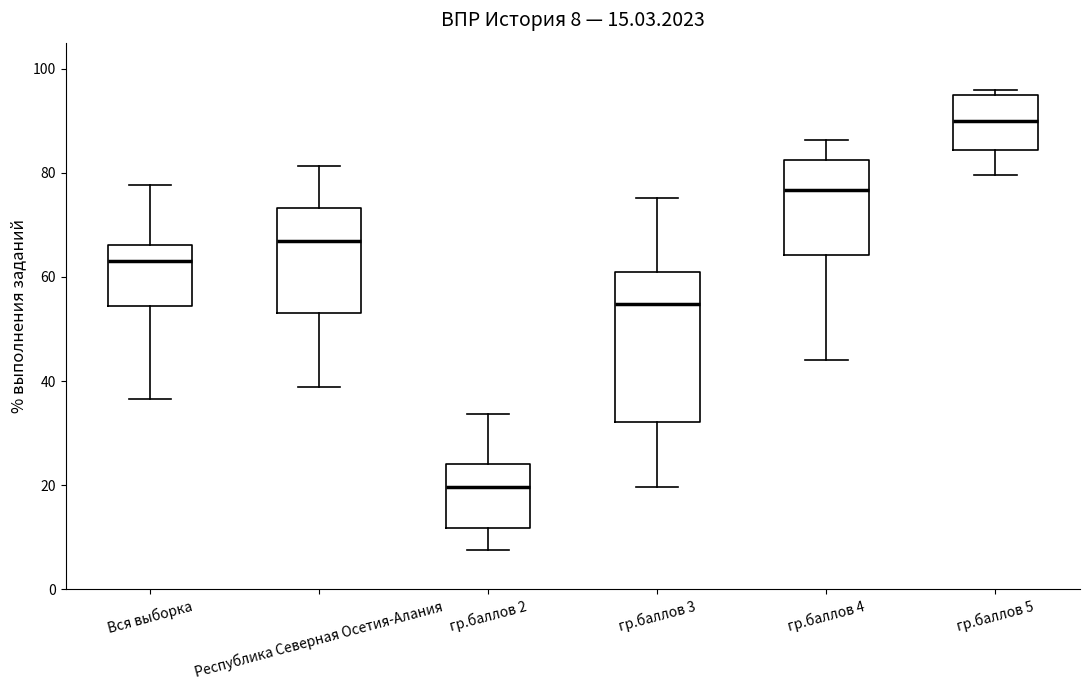

Which box has the highest median line?

гр.баллов 5